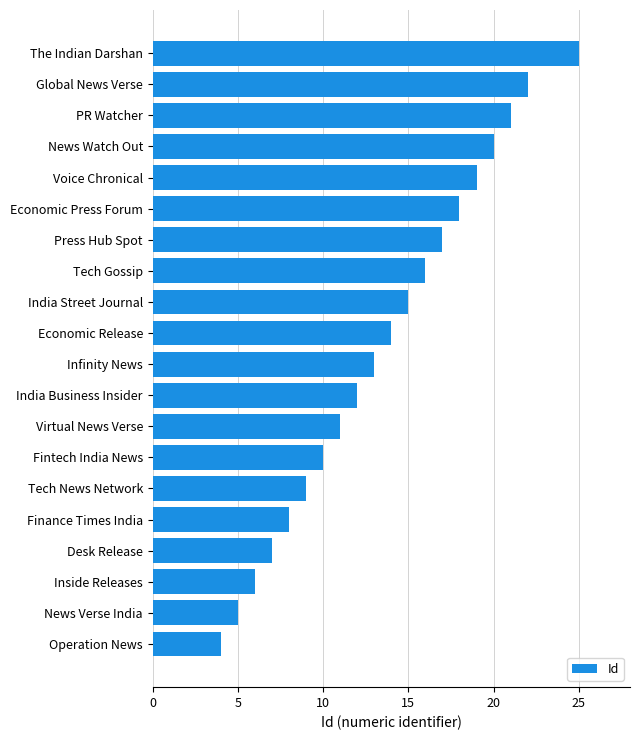

Rank the categories by value from lowest to highest.

Operation News, News Verse India, Inside Releases, Desk Release, Finance Times India, Tech News Network, Fintech India News, Virtual News Verse, India Business Insider, Infinity News, Economic Release, India Street Journal, Tech Gossip, Press Hub Spot, Economic Press Forum, Voice Chronical, News Watch Out, PR Watcher, Global News Verse, The Indian Darshan